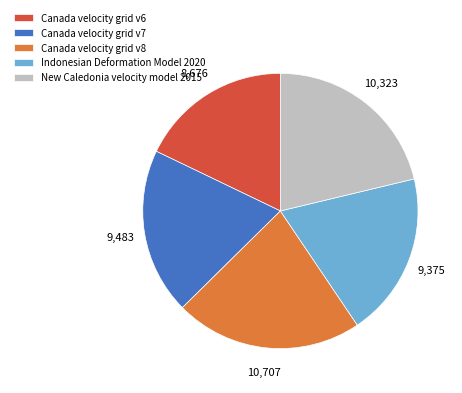

Combined, do Canada velocity grid v7 and Indonesian Deformation Model 2020 account for over 50%?

No